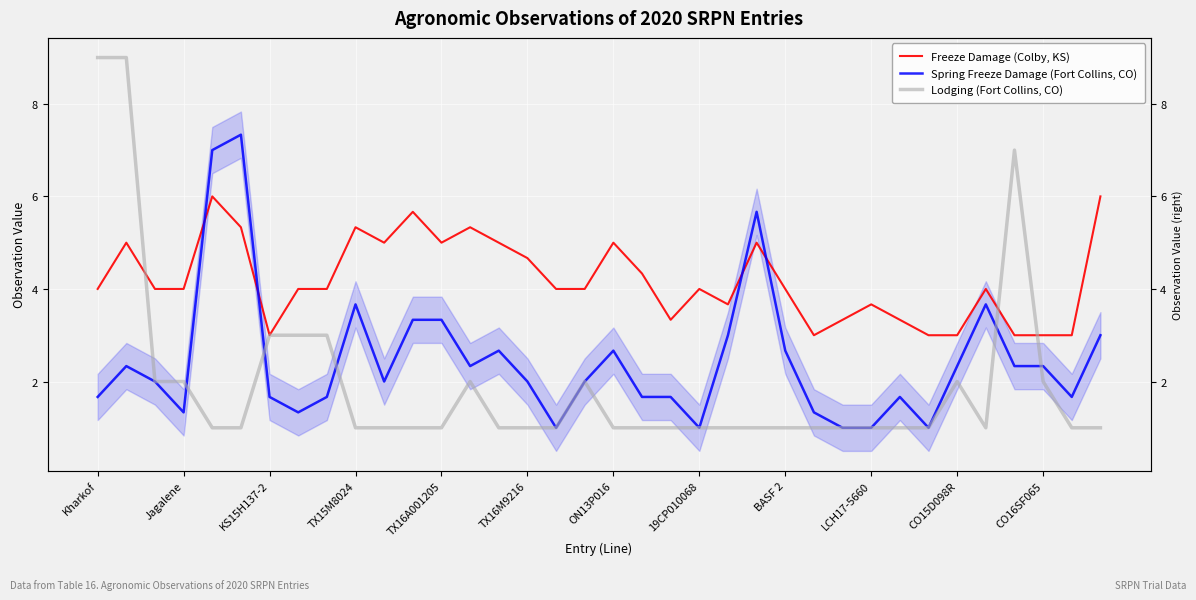

What is the difference between the maximum and minimum values in the Spring Freeze Damage (Fort Collins, CO) series?

6.3